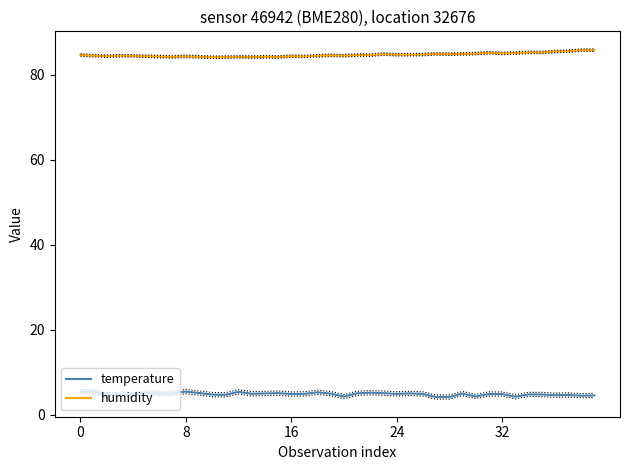

What is the label of the 7th point from the right?

33